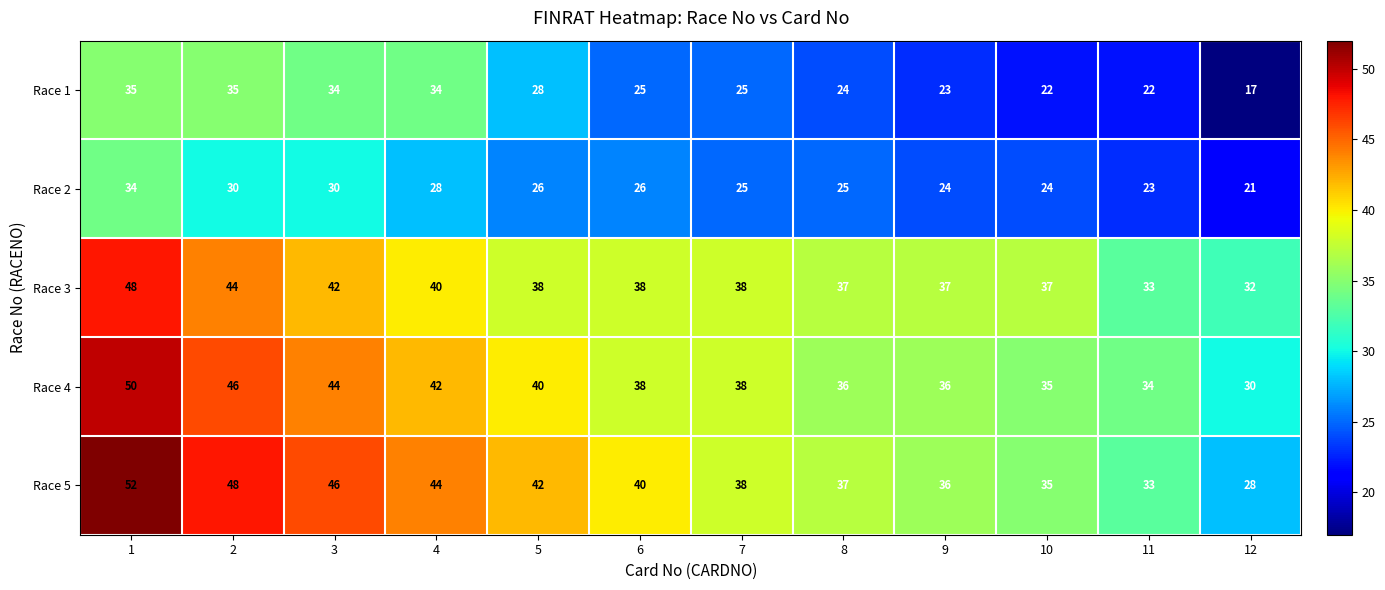

What is the total value across all series at 8?

159